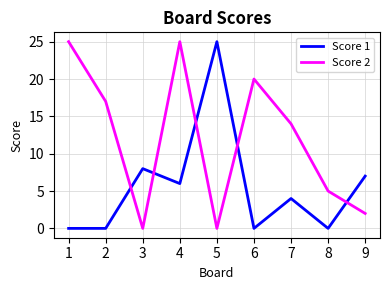

At how many categories does at least one series exceed 22?

3